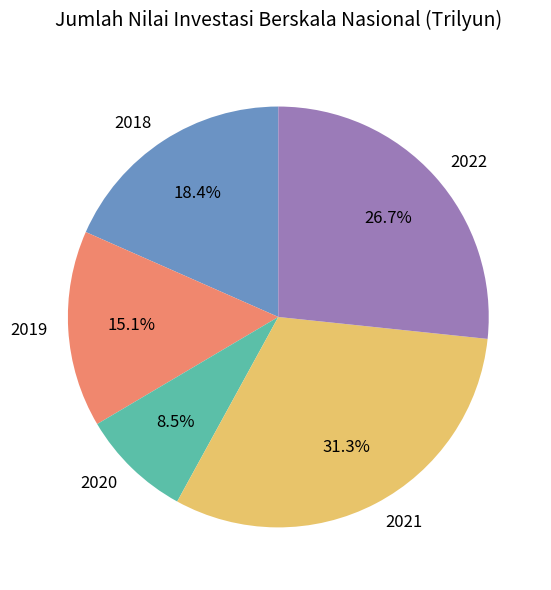

To the nearest percent, what is the difference between the largest and smallest slice percentages?

23%